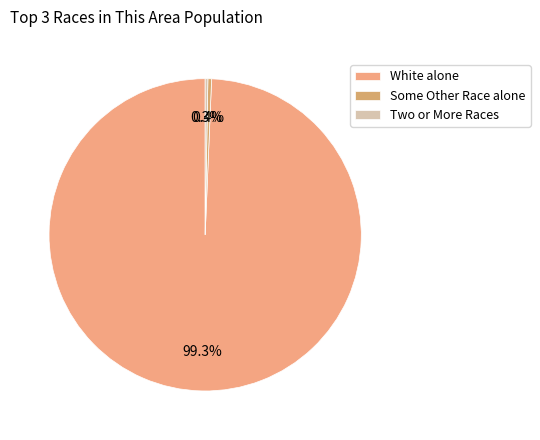

To the nearest percent, what is the difference between the largest and smallest slice percentages?

99%